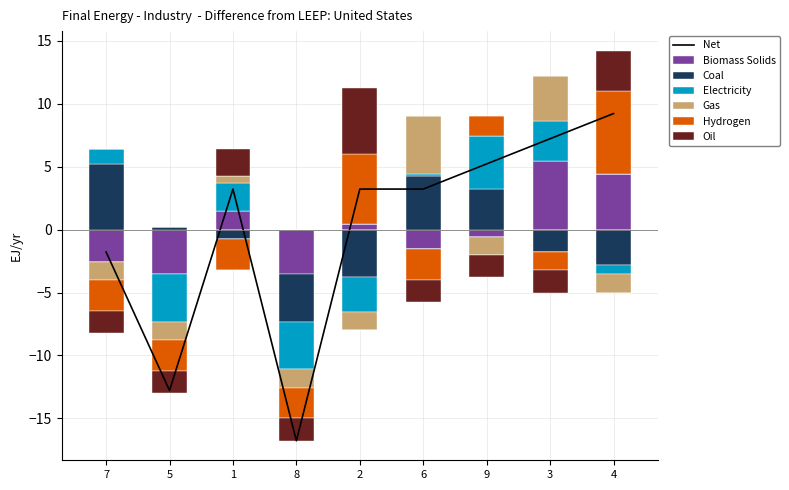

At which label is col_3 closest to 2?

1